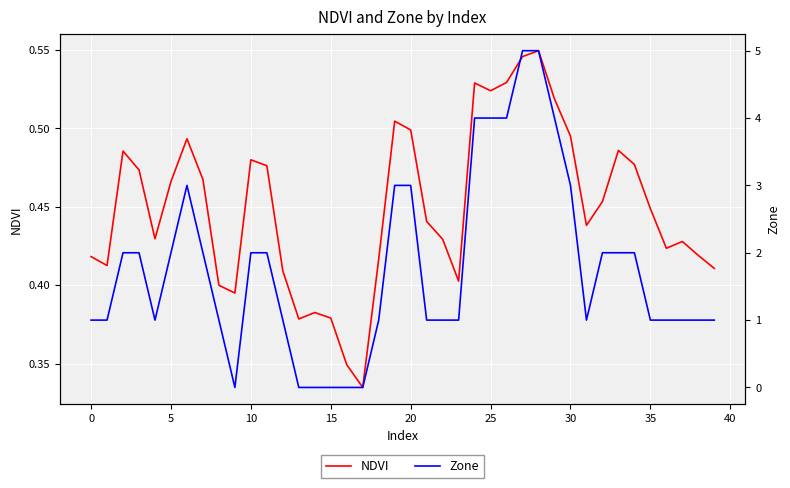

Reading left to right, transcribe all the data shown in this chart.

NDVI: 0.4	0.4	0.5	0.5	0.4	0.5	0.5	0.5	0.4	0.4	0.5	0.5	0.4	0.4	0.4	0.4	0.3	0.3	0.4	0.5	0.5	0.4	0.4	0.4	0.5	0.5	0.5	0.5	0.5	0.5	0.5	0.4	0.5	0.5	0.5	0.4	0.4	0.4	0.4	0.4
Zone: 1.0	1.0	2.0	2.0	1.0	2.0	3.0	2.0	1.0	0.0	2.0	2.0	1.0	0.0	0.0	0.0	0.0	0.0	1.0	3.0	3.0	1.0	1.0	1.0	4.0	4.0	4.0	5.0	5.0	4.0	3.0	1.0	2.0	2.0	2.0	1.0	1.0	1.0	1.0	1.0